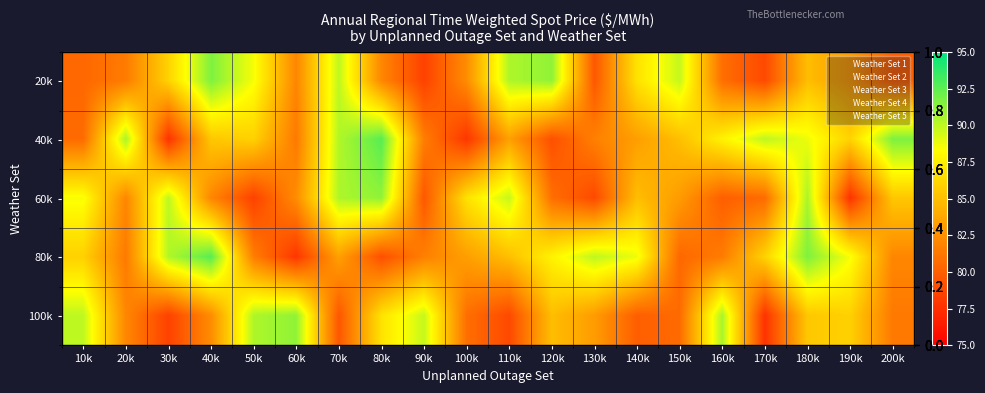

Which series changed the most between 70k and 130k?

60k